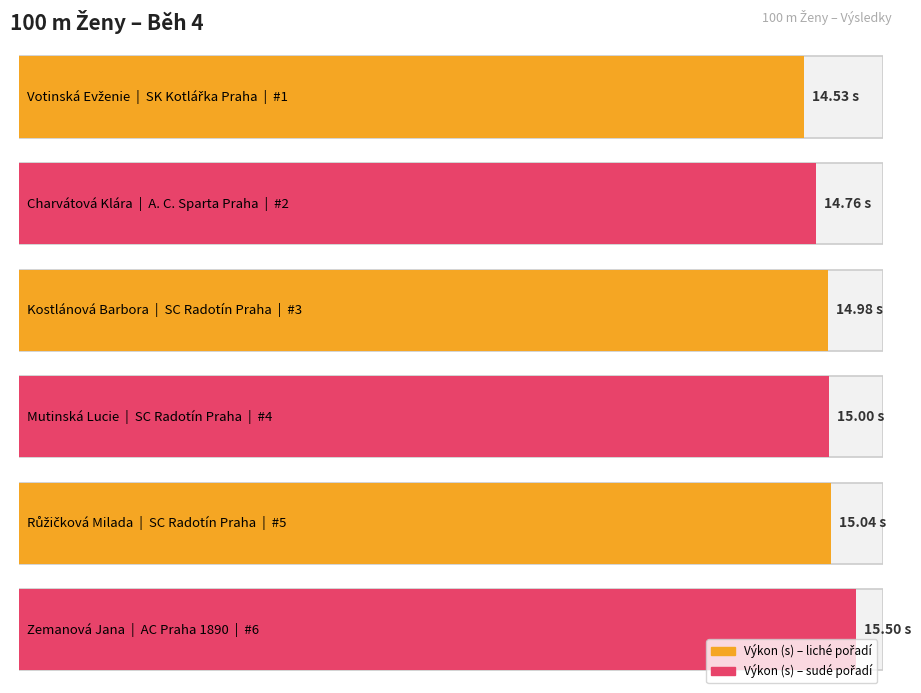

What is the smallest value displayed?

14.5